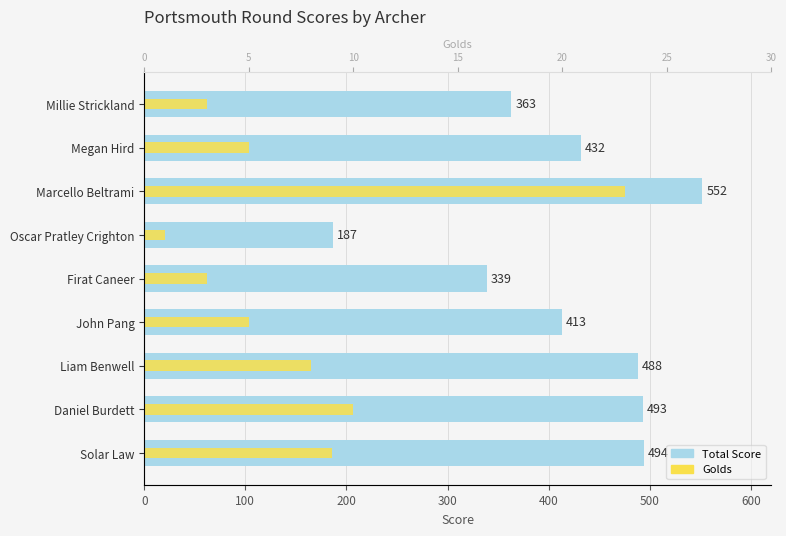

Is it true that Golds equals 14 at Daniel Burdett?

False